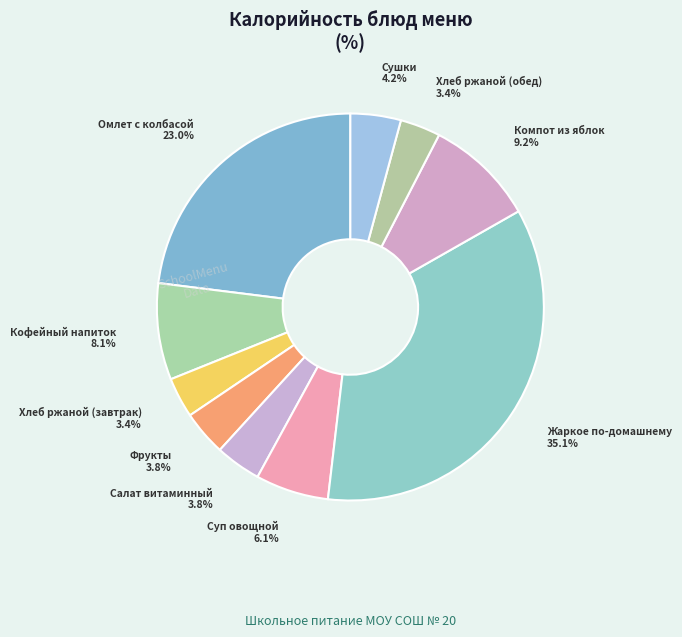

What is the largest slice in the pie chart?

Жаркое по-домашнему